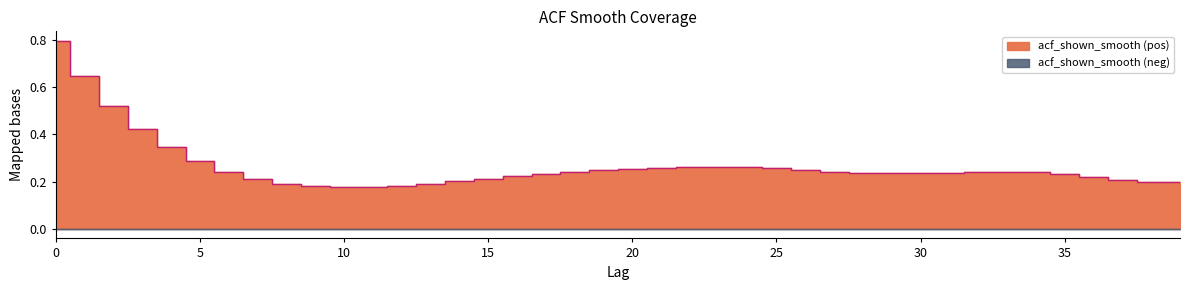

The chart shows a value of 0.2 at 18. True or false?

True